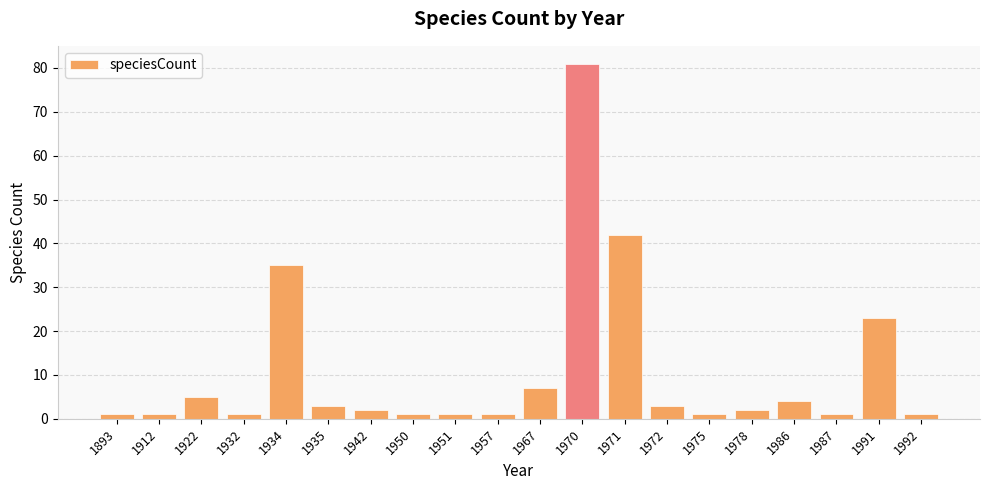

Approximately how many times larger is the value at 1992 compared to 1972?

0.3